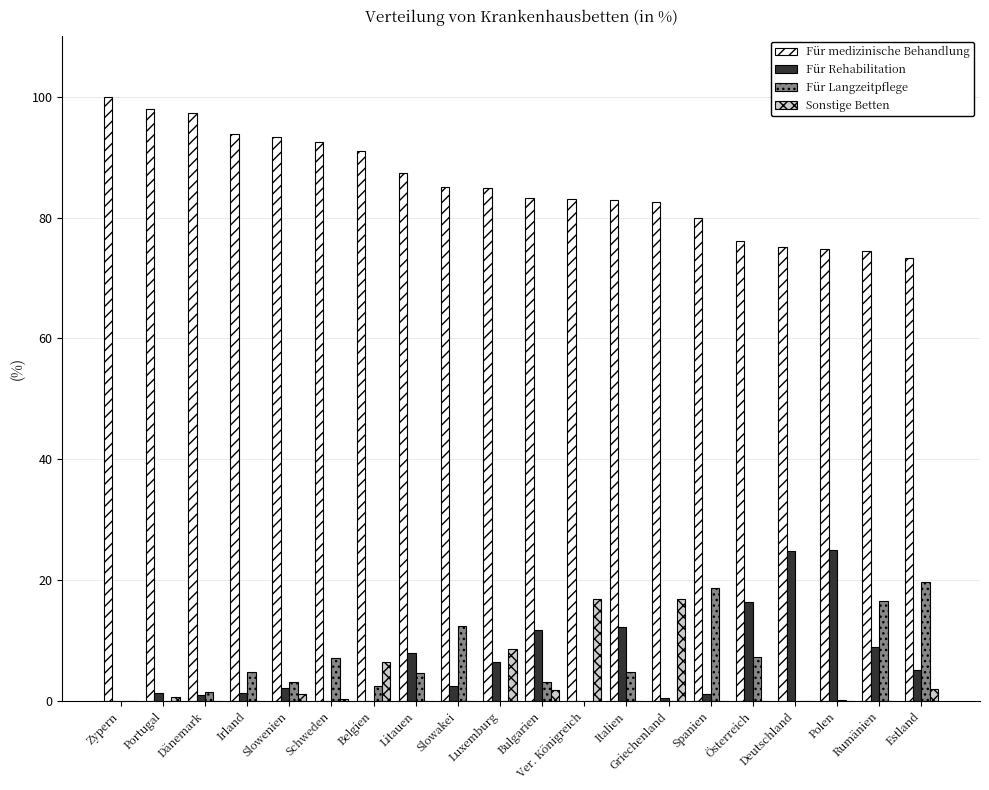

What is the total value across all series at Ver. Königreich?

100.0